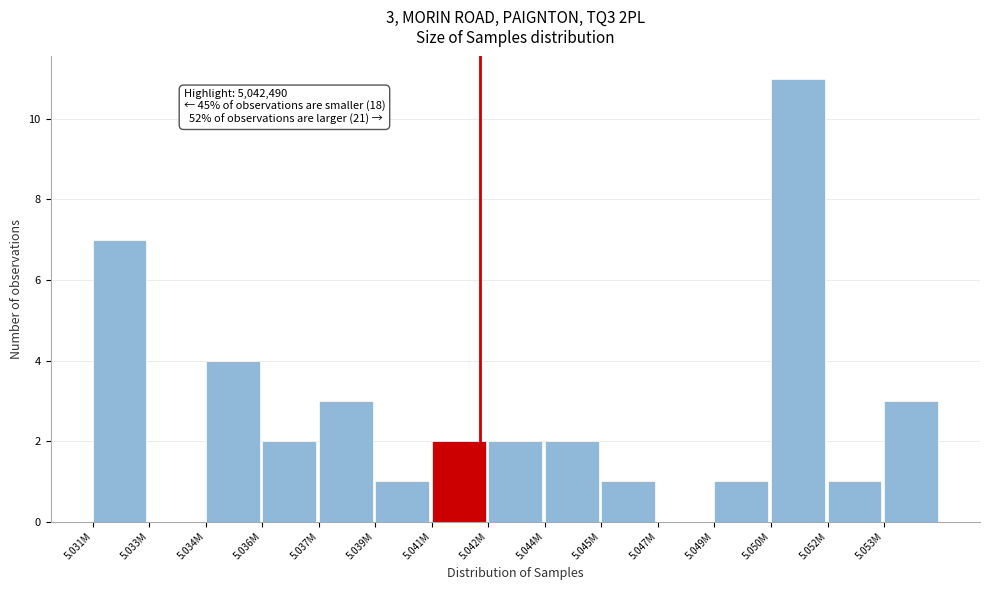

Reading left to right, transcribe all the data shown in this chart.

5.031M=7	5.033M=0	5.034M=4	5.036M=2	5.037M=3	5.039M=1	5.041M=2	5.042M=2	5.044M=2	5.045M=1	5.047M=0	5.049M=1	5.050M=11	5.052M=1	5.053M=3